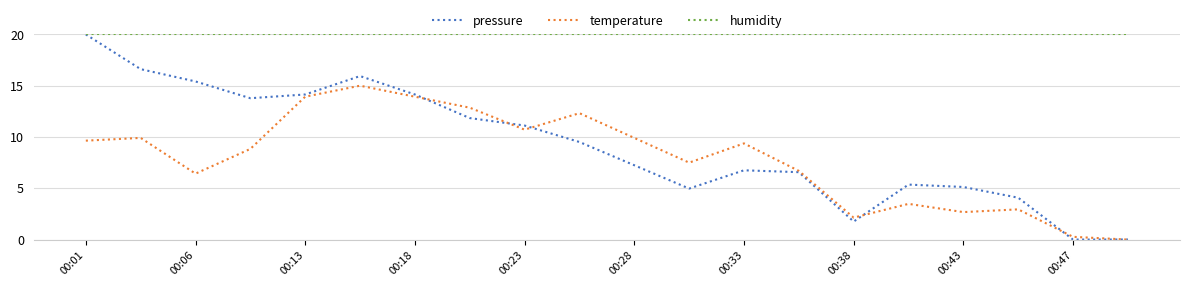

What is the difference between the second highest and second lowest values in the temperature series?

13.7